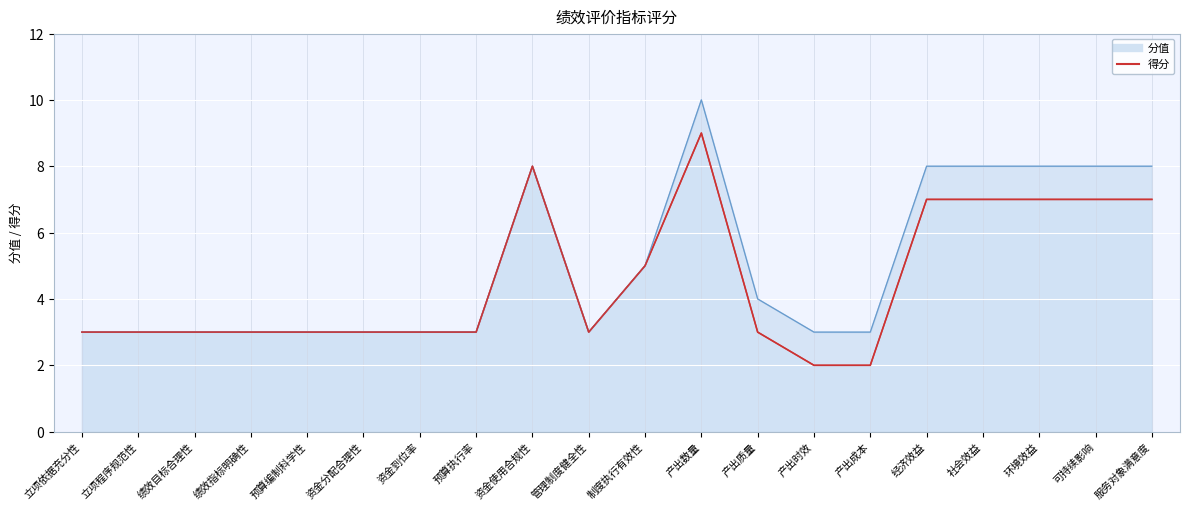

What is the total value across all series at 社会效益?

15